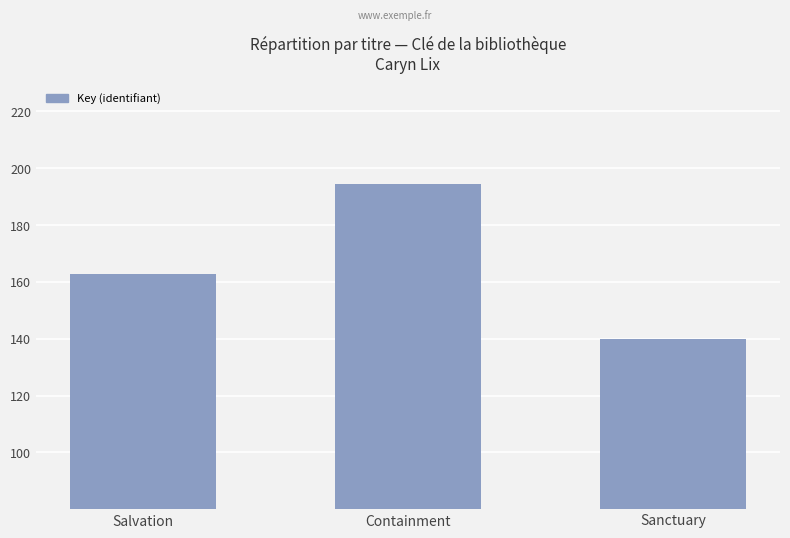

What is the label of the 3rd bar from the right?

Salvation